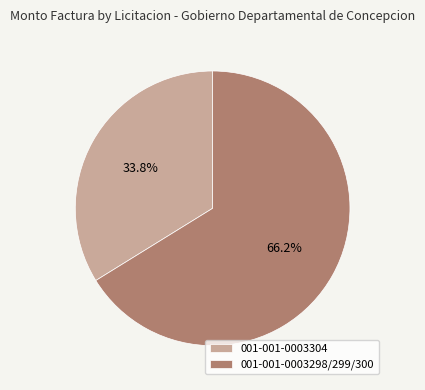

Do 001-001-0003304 and 001-001-0003298/299/300 together represent more than half of the pie?

Yes